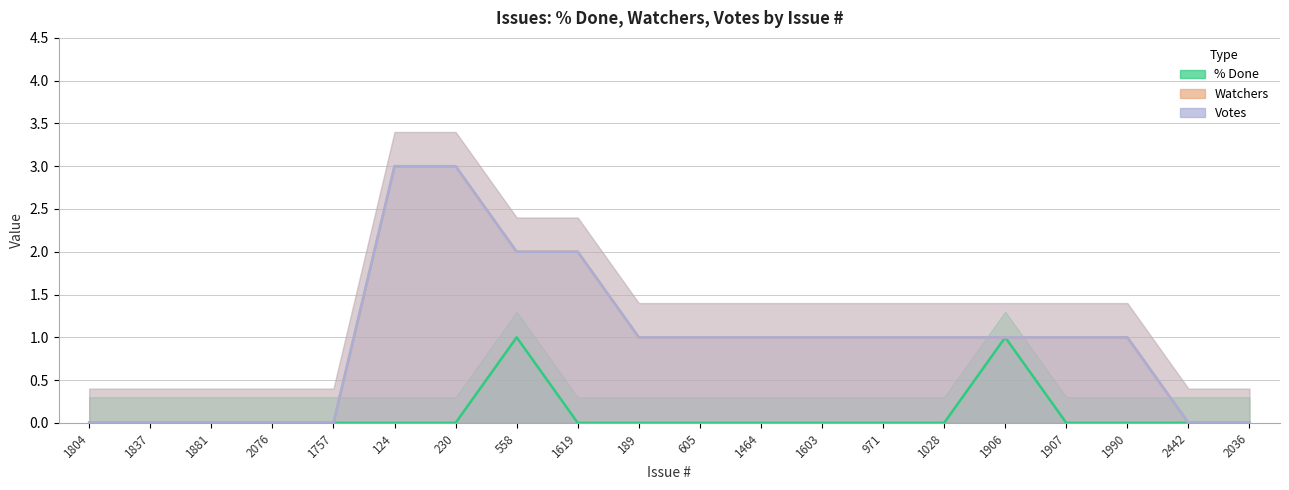

Reading left to right, list all the values displayed in this chart.

% Done: 1804=0	1837=0	1881=0	2076=0	1757=0	124=0	230=0	558=1	1619=0	189=0	605=0	1464=0	1603=0	971=0	1028=0	1906=1	1907=0	1990=0	2442=0	2036=0
Watchers: 1804=0	1837=0	1881=0	2076=0	1757=0	124=3	230=3	558=2	1619=2	189=1	605=1	1464=1	1603=1	971=1	1028=1	1906=1	1907=1	1990=1	2442=0	2036=0
Votes: 1804=0	1837=0	1881=0	2076=0	1757=0	124=3	230=3	558=2	1619=2	189=1	605=1	1464=1	1603=1	971=1	1028=1	1906=1	1907=1	1990=1	2442=0	2036=0